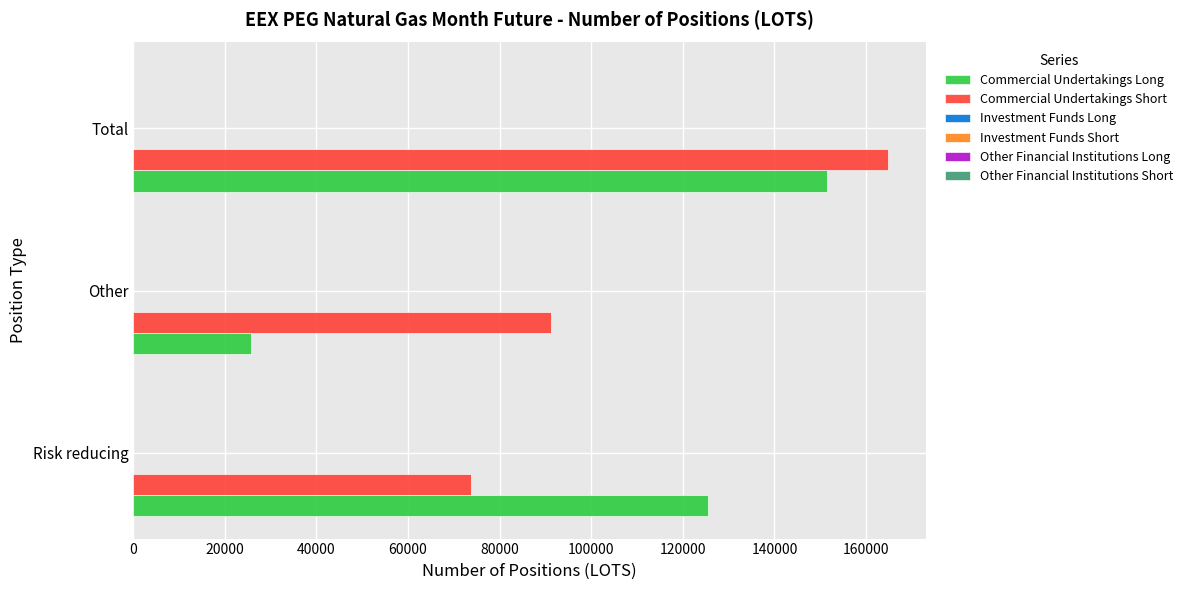

What is the maximum value shown in the chart?

164860.3